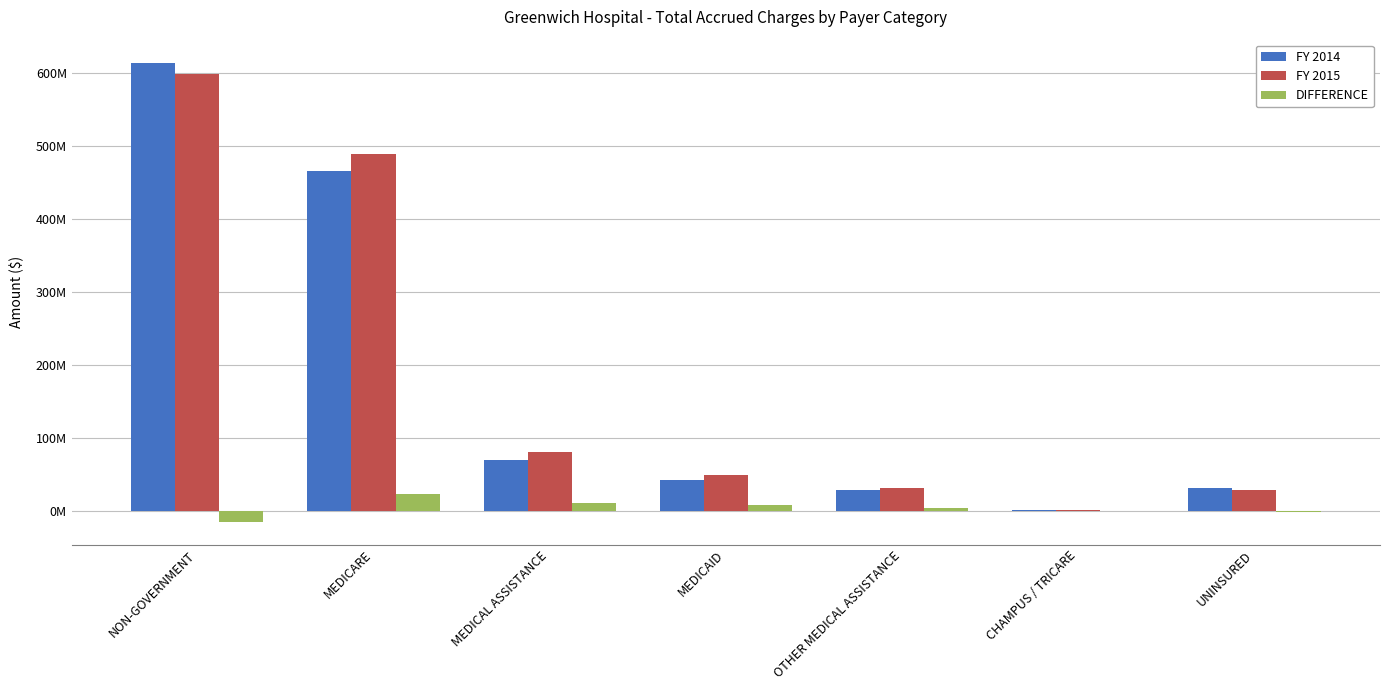

Does the chart contain stacked bars?

No